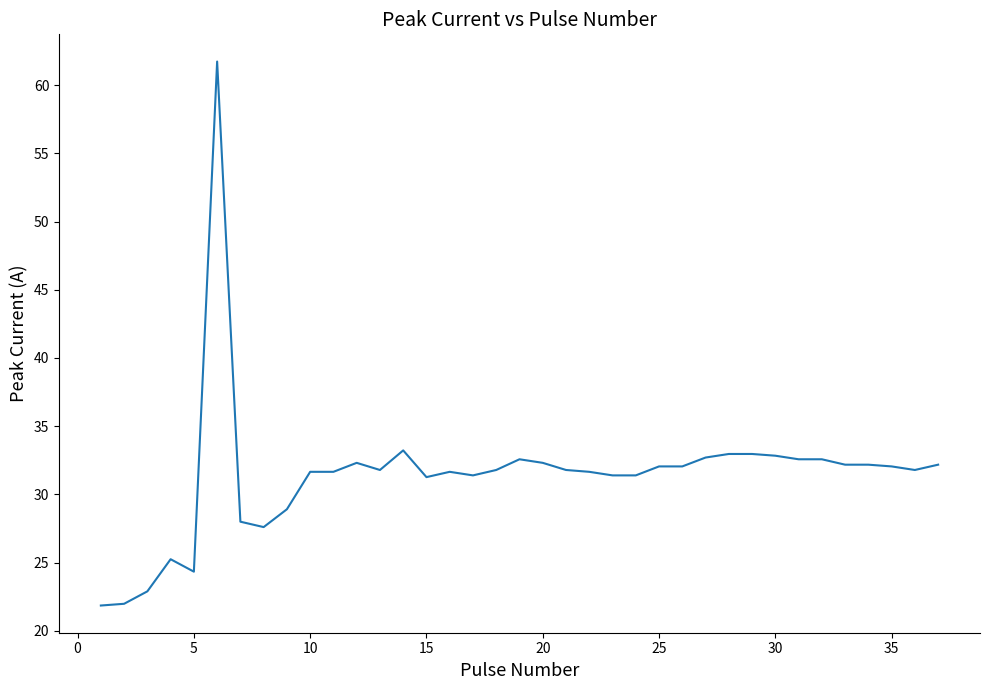

What is the minimum value shown in the chart?

21.8